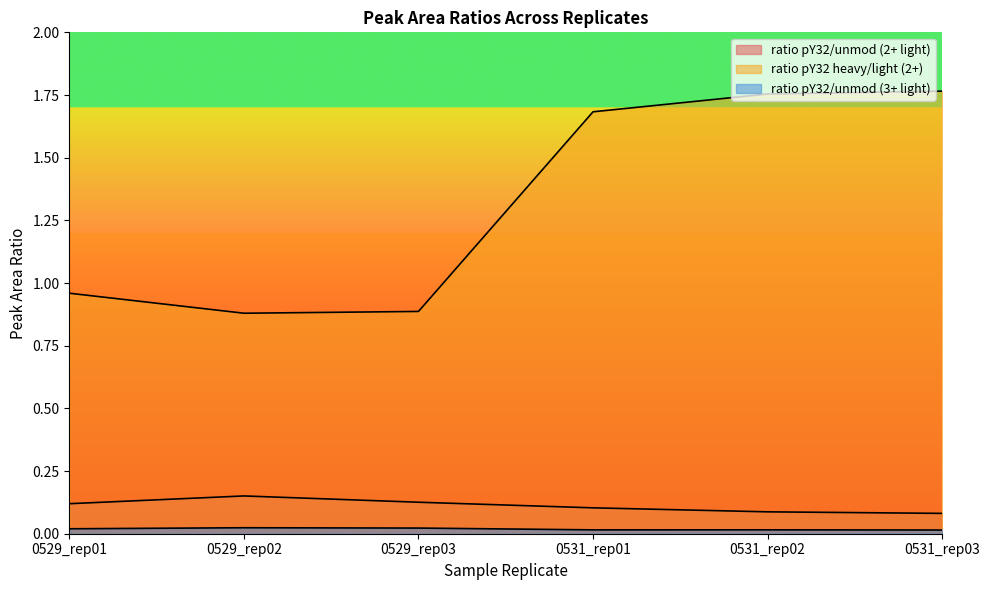

Is it true that ratio pY32/unmod (2+ light) equals 0.1 at 0529_rep01?

True